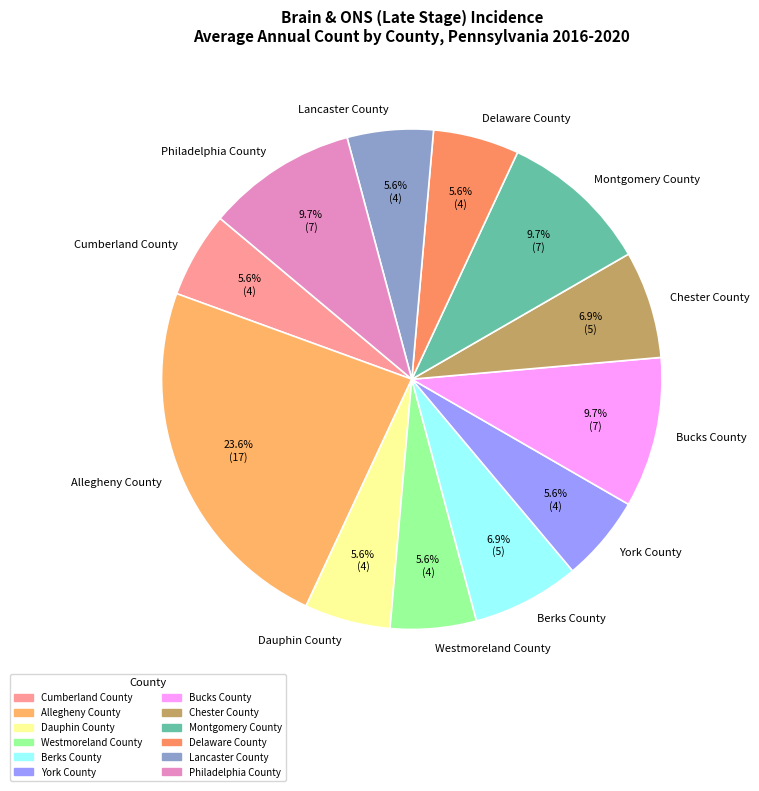

To the nearest percent, what is the average slice percentage?

8%